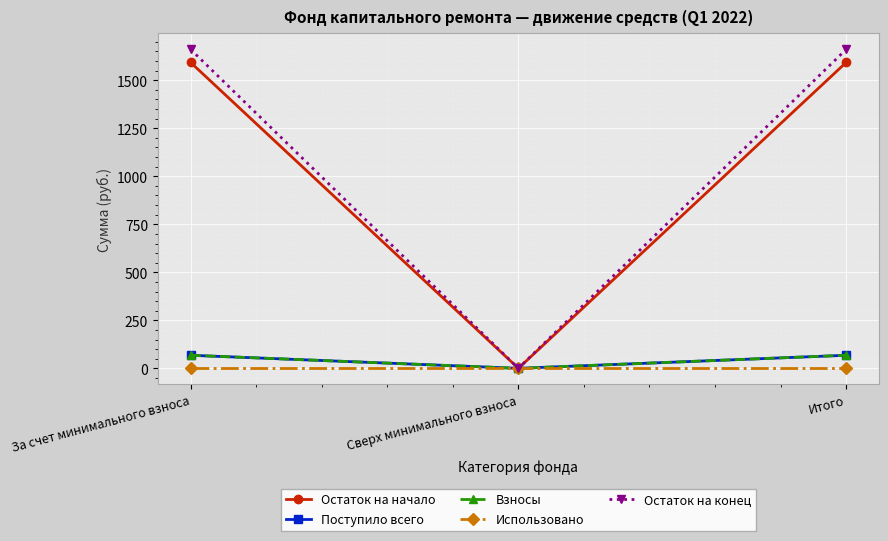

What is the average value of the Остаток на конец series?

1107.3